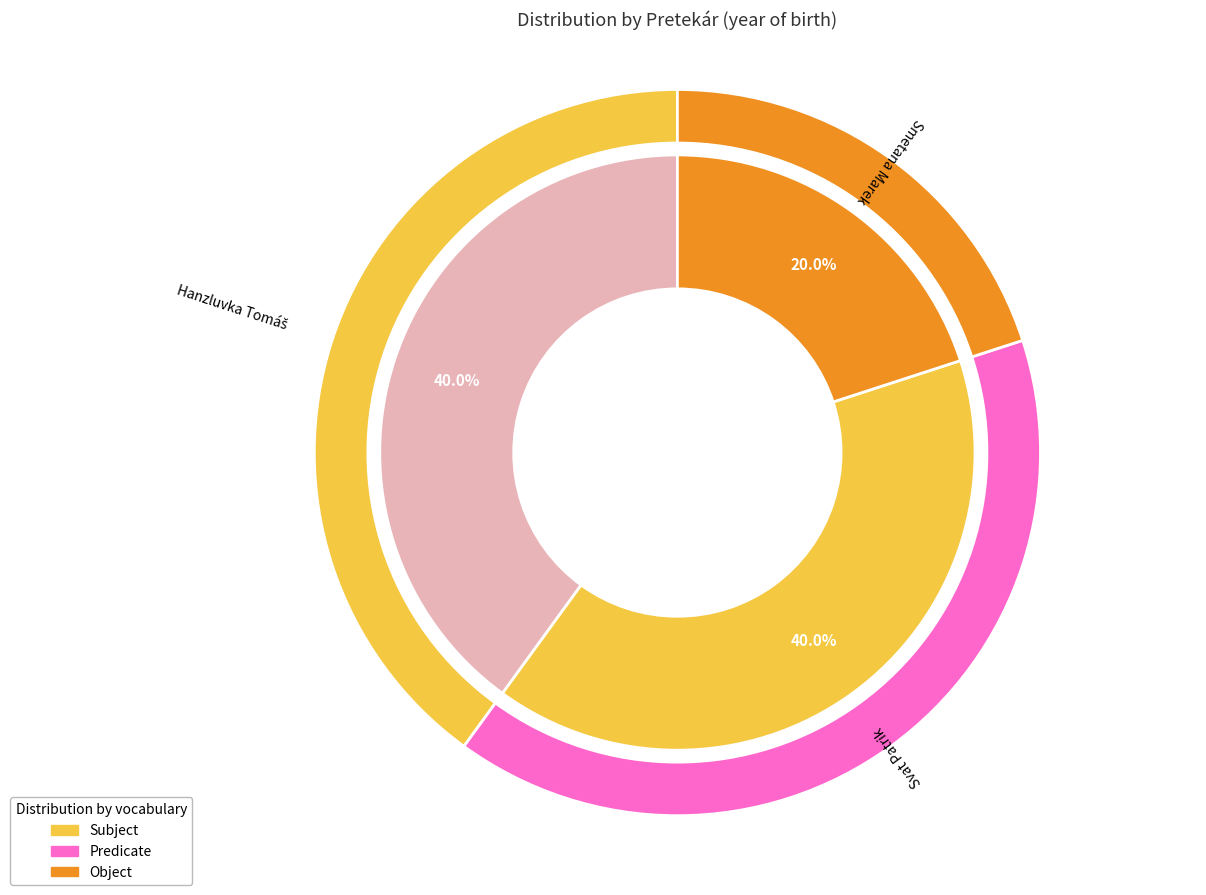

The Hanzluvka Tomáš slice represents 29% of the pie. True or false?

False